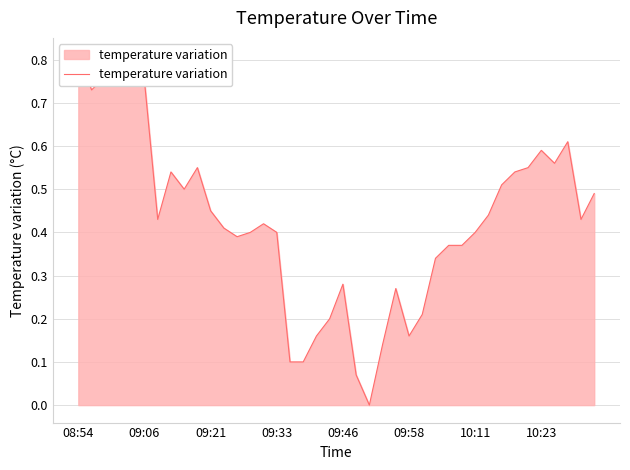

The value at 9 is 0.3. True or false?

False